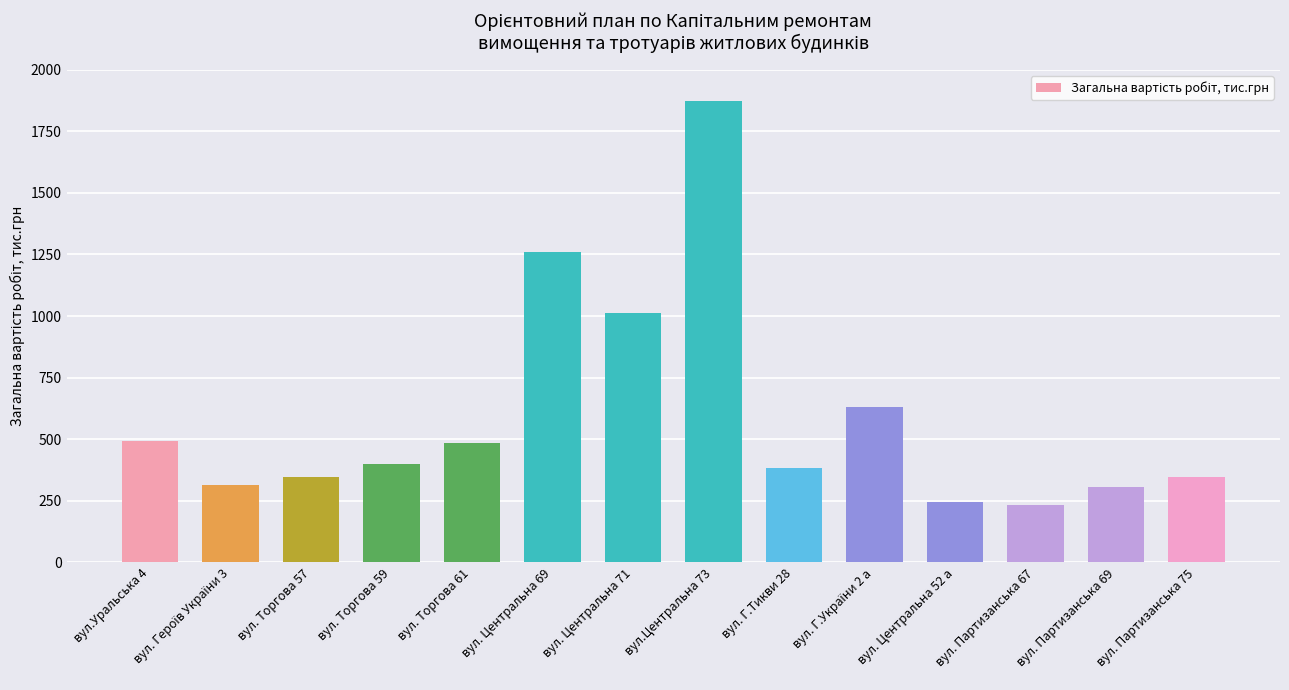

The value at вул. Партизанська 67 is 403.1. True or false?

False